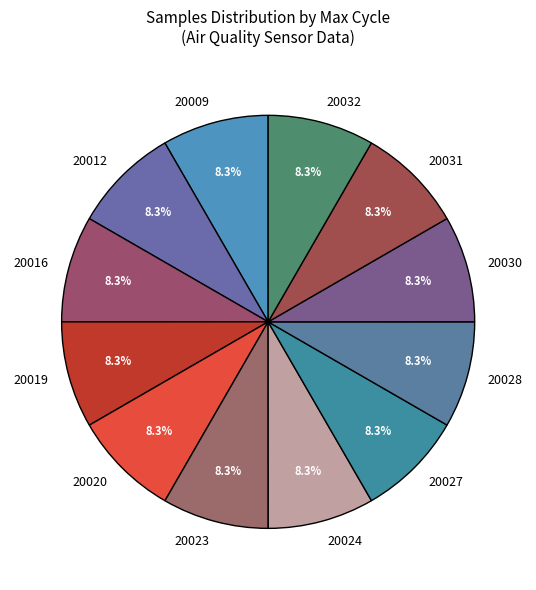

Count the number of slices in the pie.

12